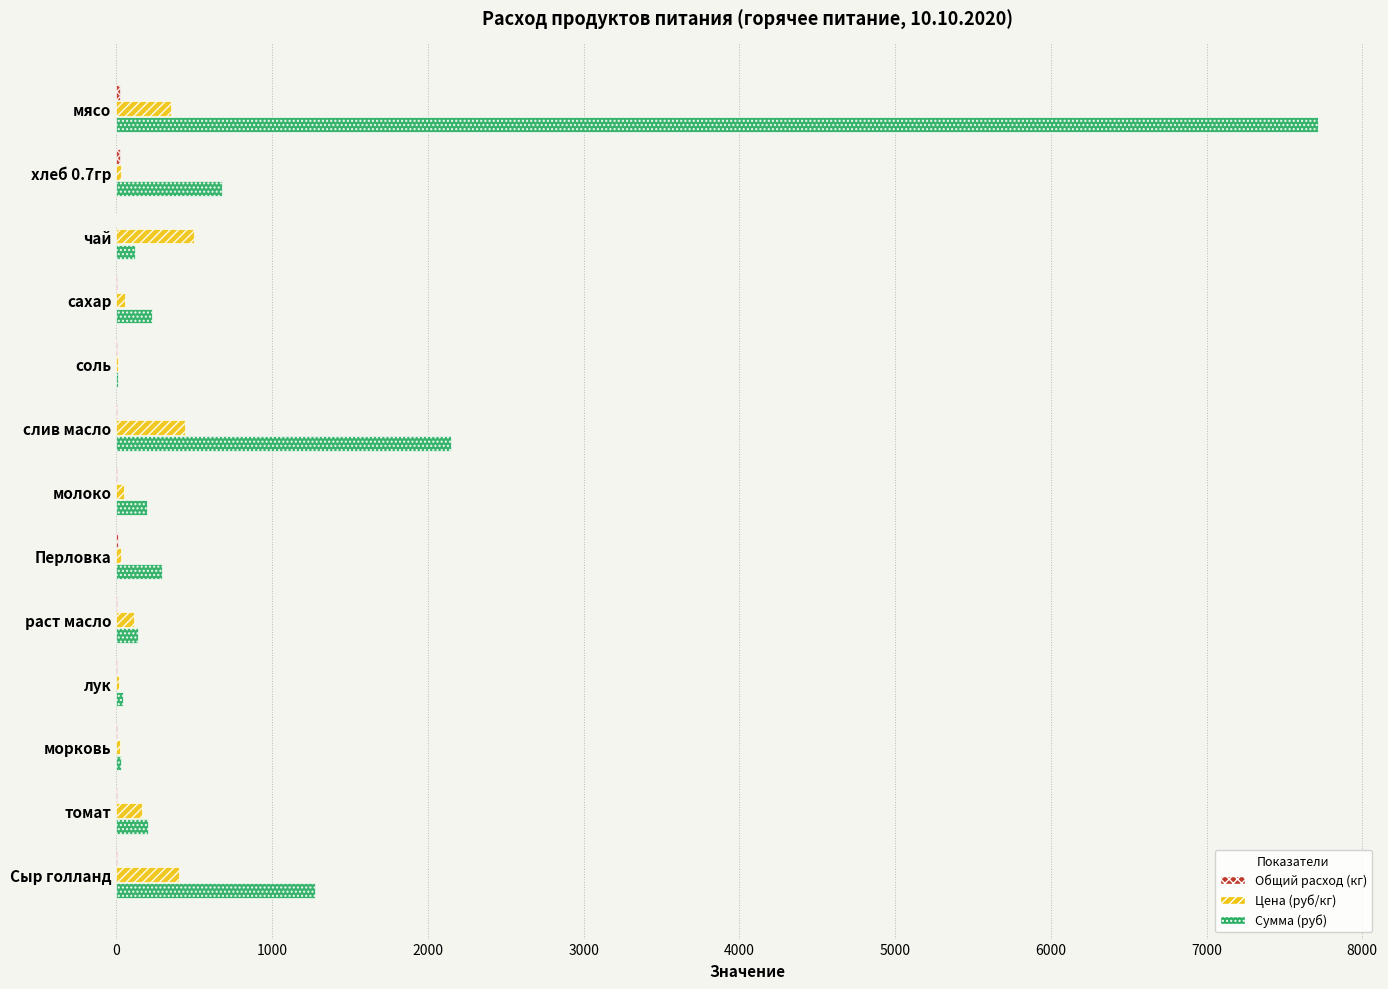

Which series has the widest spread of values?

Сумма (руб)